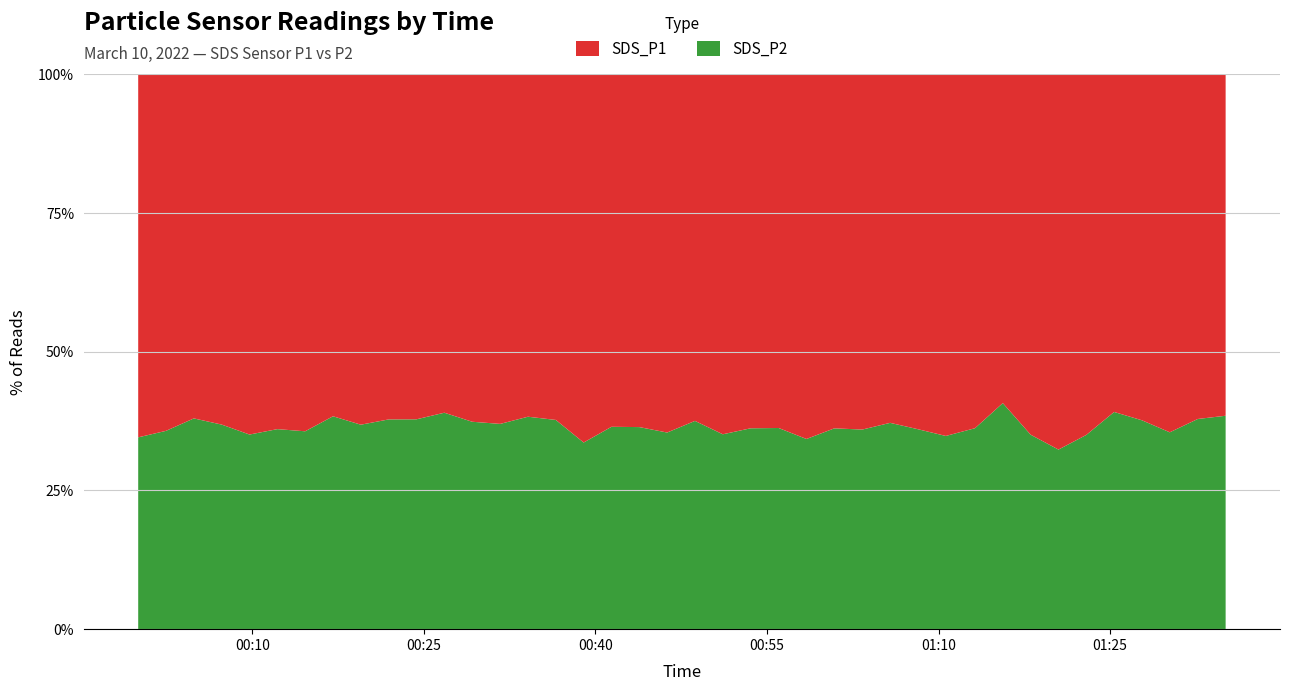

Reading left to right, transcribe all the data shown in this chart.

SDS_P1: 19.1	20.0	17.0	17.9	20.5	23.7	20.5	17.6	18.7	17.3	18.6	16.1	18.3	18.3	18.9	17.8	21.3	18.8	20.7	23.4	19.9	22.9	20.1	18.3	22.5	19.4	18.5	17.9	21.4	22.2	20.0	17.1	21.1	24.2	20.6	17.4	19.9	20.4	20.7	19.7
SDS_P2: 10.1	11.1	10.4	10.4	11.1	13.3	11.4	11.0	10.9	10.5	11.3	10.3	10.9	10.8	11.7	10.8	10.8	10.8	11.9	12.8	11.9	12.4	11.4	10.4	11.8	11.0	10.4	10.6	12.1	11.8	11.3	11.8	11.4	11.6	11.1	11.2	12.1	11.2	12.6	12.3